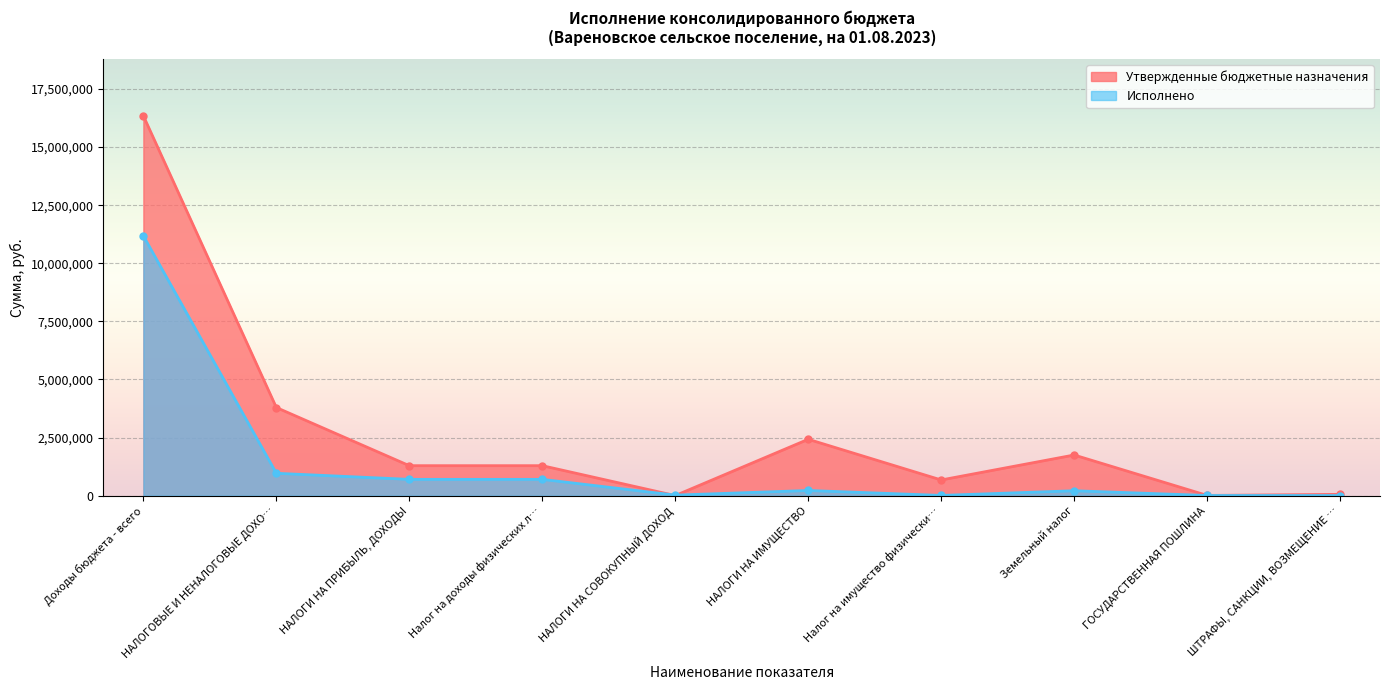

What are all the series names shown in the legend?

Утвержденные бюджетные назначения, Исполнено